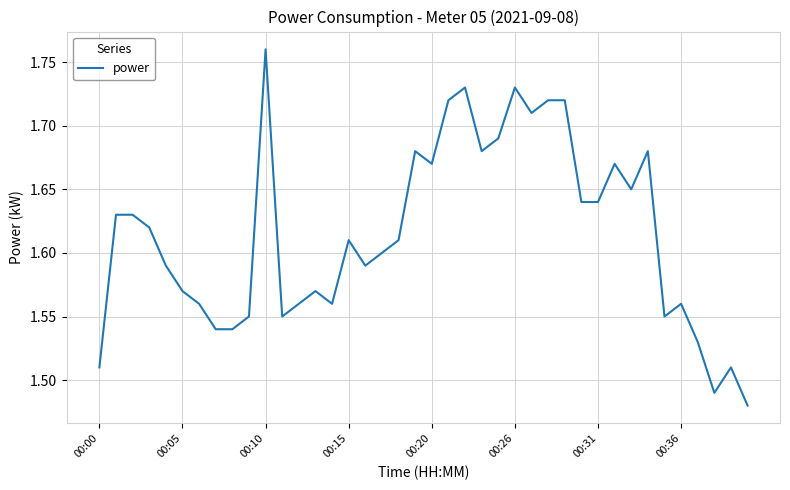

Reading left to right, transcribe all the data shown in this chart.

1.5	1.6	1.6	1.6	1.6	1.6	1.6	1.5	1.5	1.6	1.8	1.6	1.6	1.6	1.6	1.6	1.6	1.6	1.6	1.7	1.7	1.7	1.7	1.7	1.7	1.7	1.7	1.7	1.7	1.6	1.6	1.7	1.6	1.7	1.6	1.6	1.5	1.5	1.5	1.5